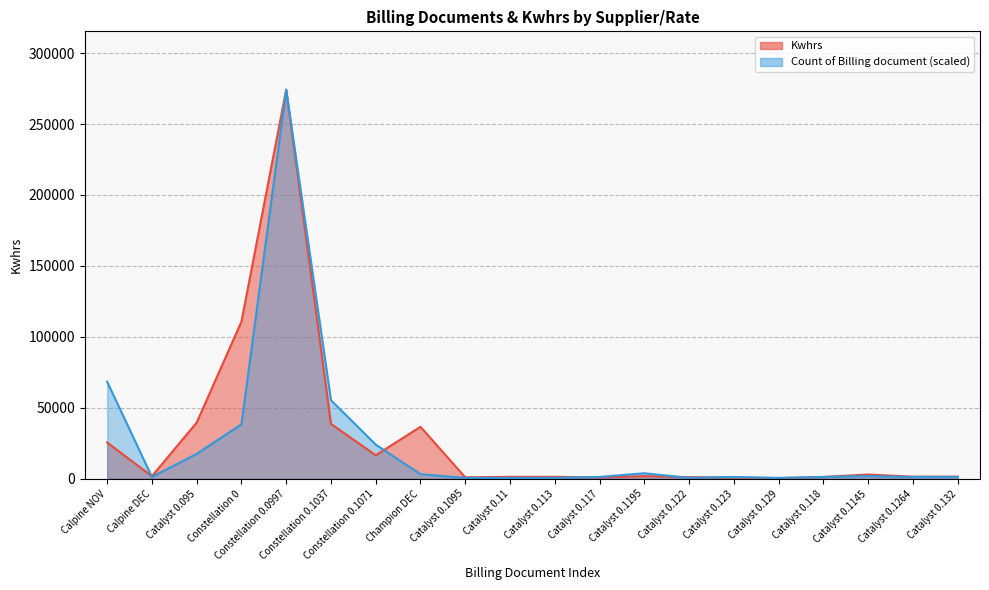

True or false: Kwhrs and Count of Billing document intersect in this chart.

True